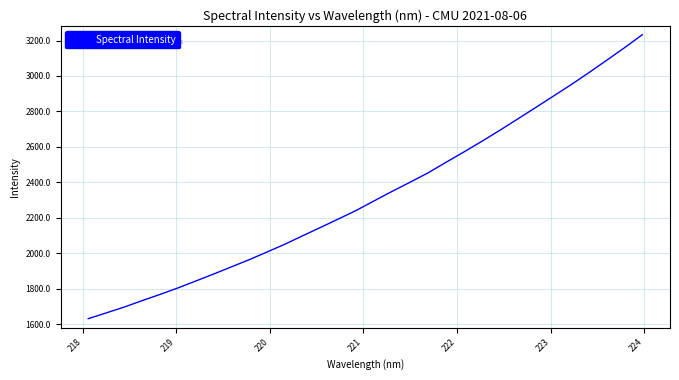

What is the smallest value displayed?

1631.3